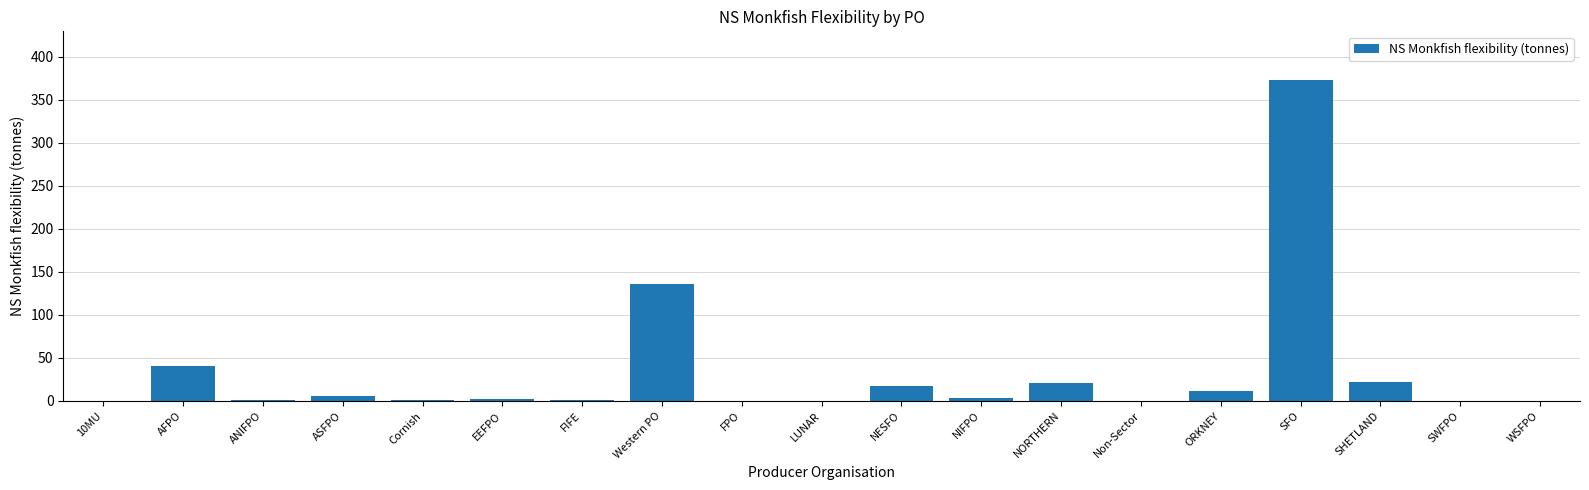

What is the maximum value shown in the chart?

373.6